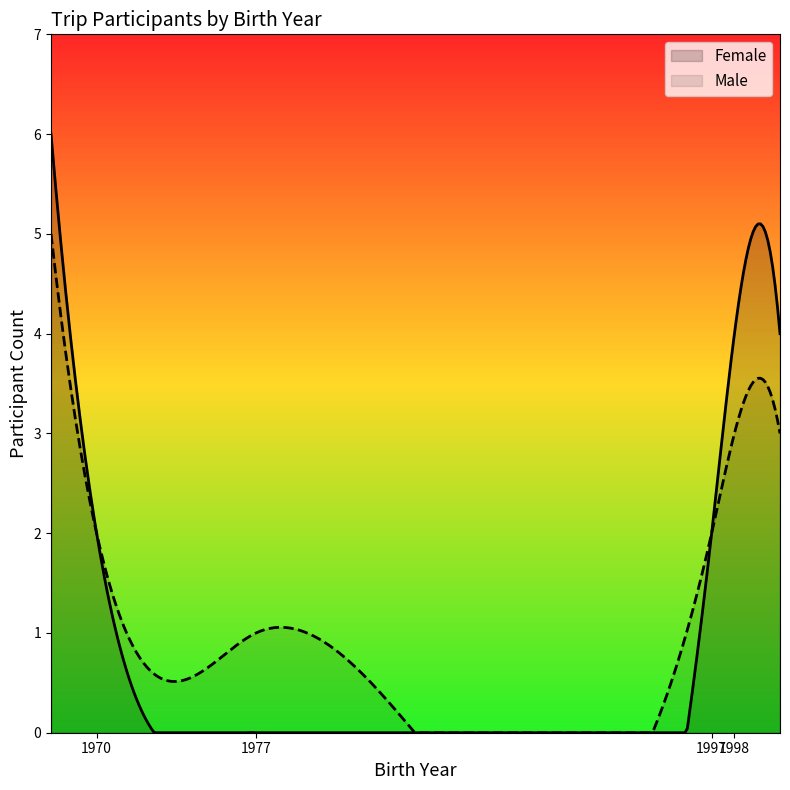

How many data points in Male are less than 3?

3